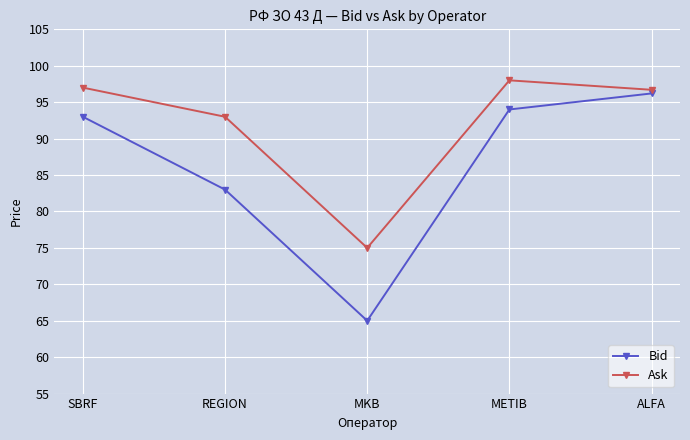

True or false: Bid and Ask cross at least once.

False